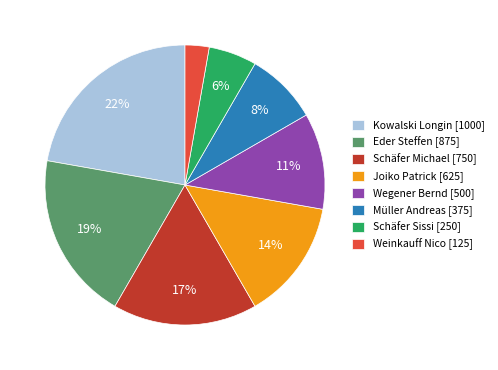

Rank the categories by value from lowest to highest.

Weinkauff Nico, Schäfer Sissi, Müller Andreas, Wegener Bernd, Joiko Patrick, Schäfer Michael, Eder Steffen, Kowalski Longin